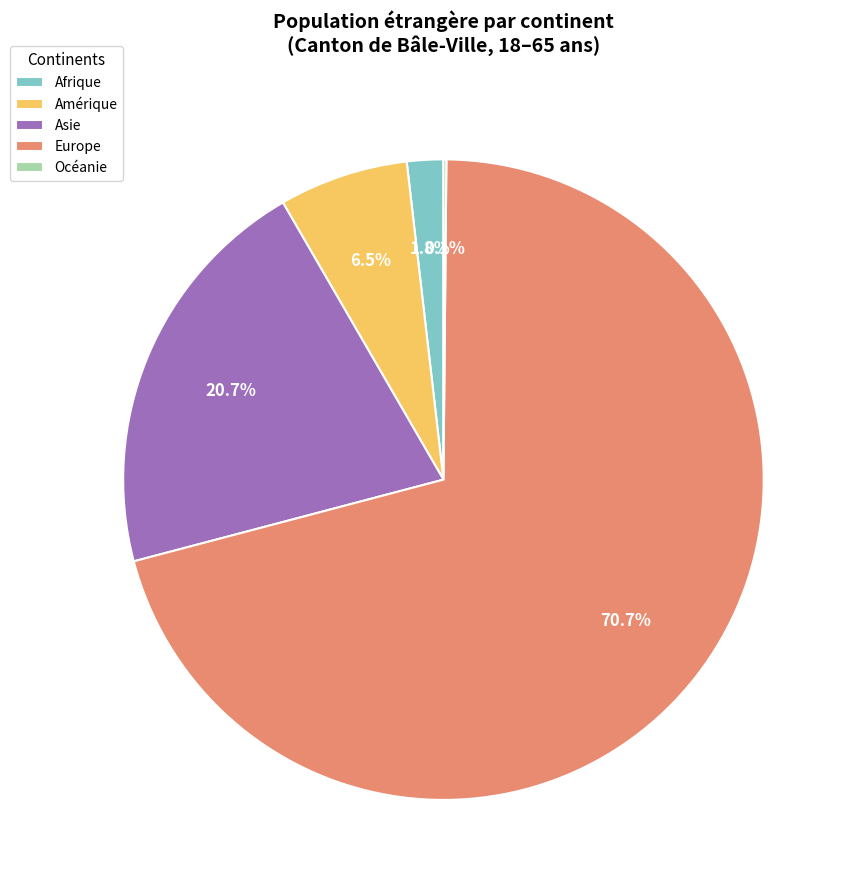

Which slice represents more than half of the pie?

Europe